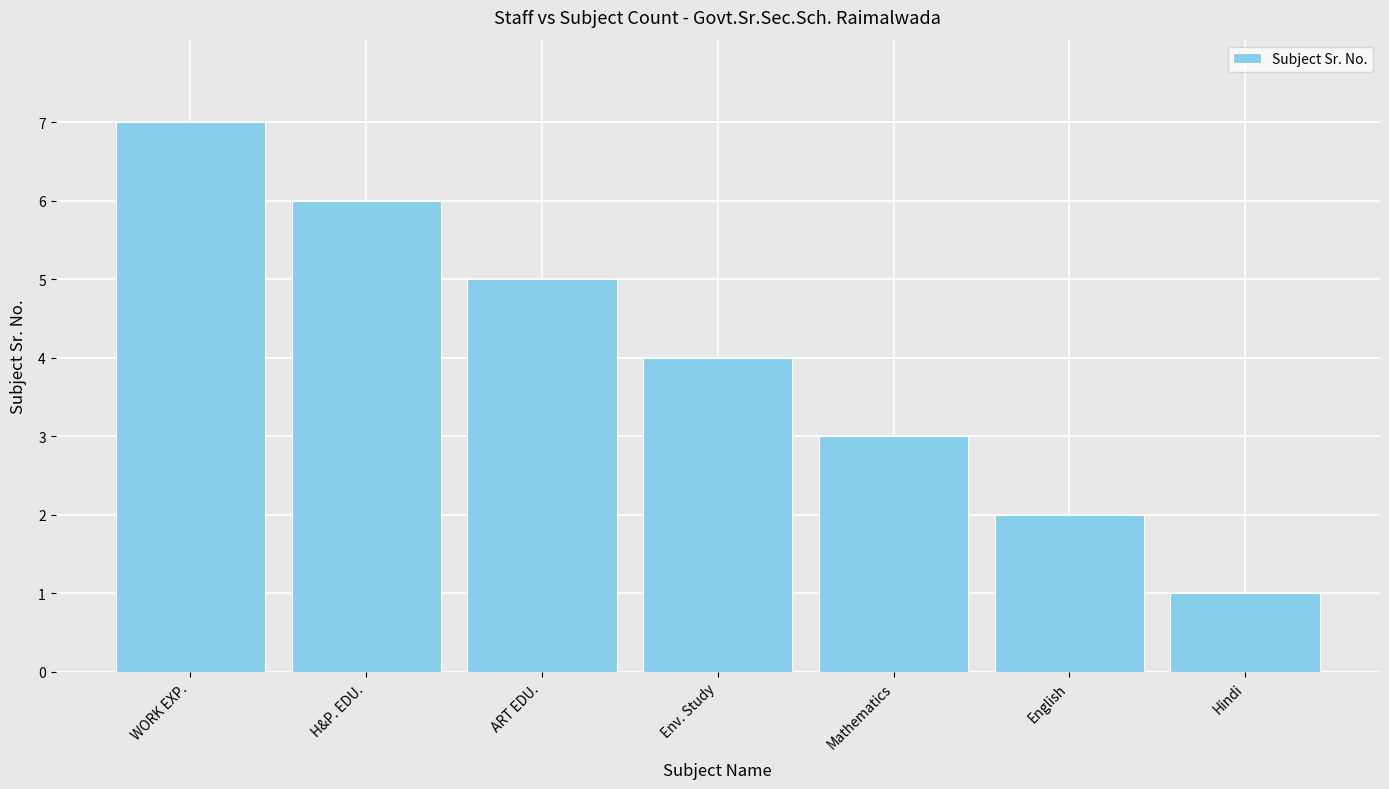

Reading left to right, transcribe all the data shown in this chart.

7	6	5	4	3	2	1